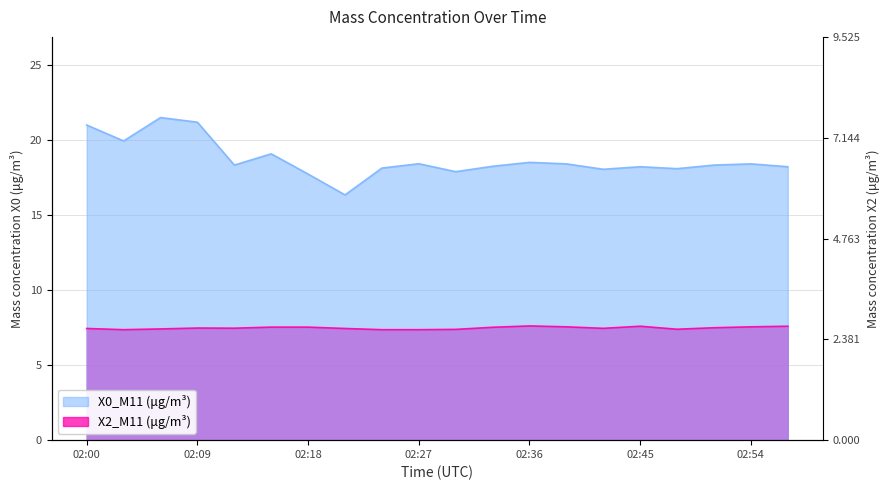

Which category has the lowest value across all series?

02:03